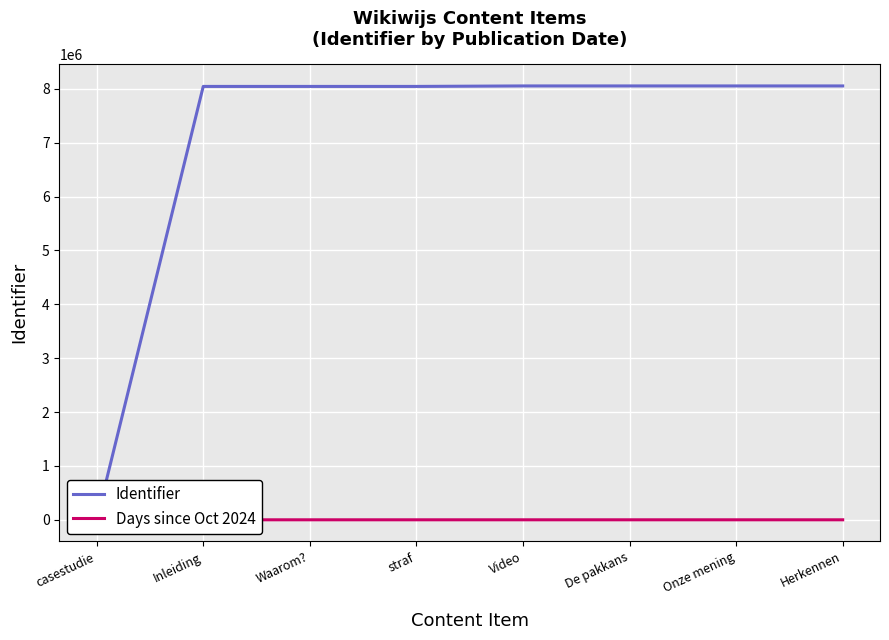

How many intersections are there between Days since Oct 2024 and Identifier?

1